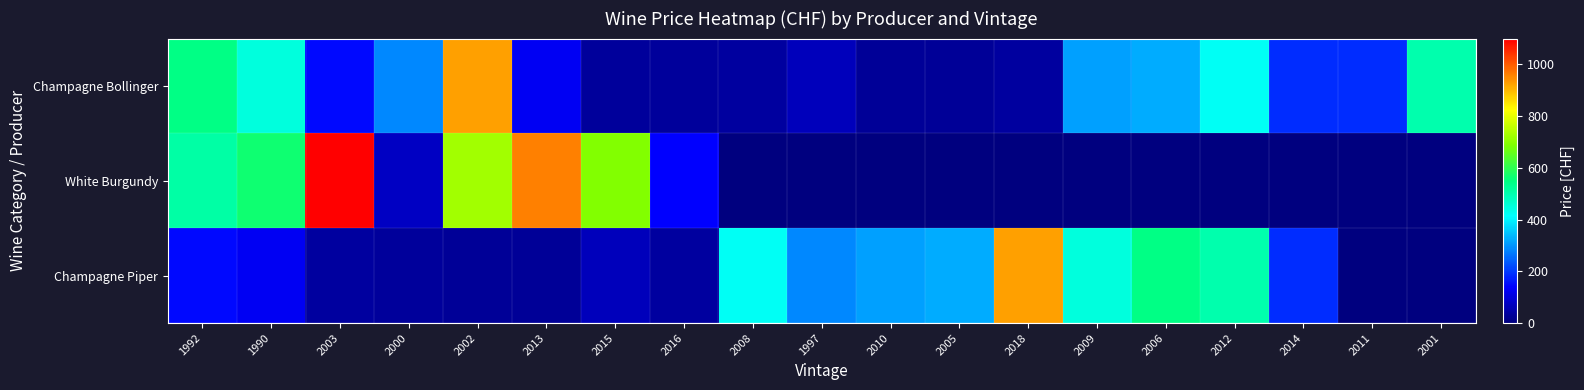

How many data points does each series have?

19